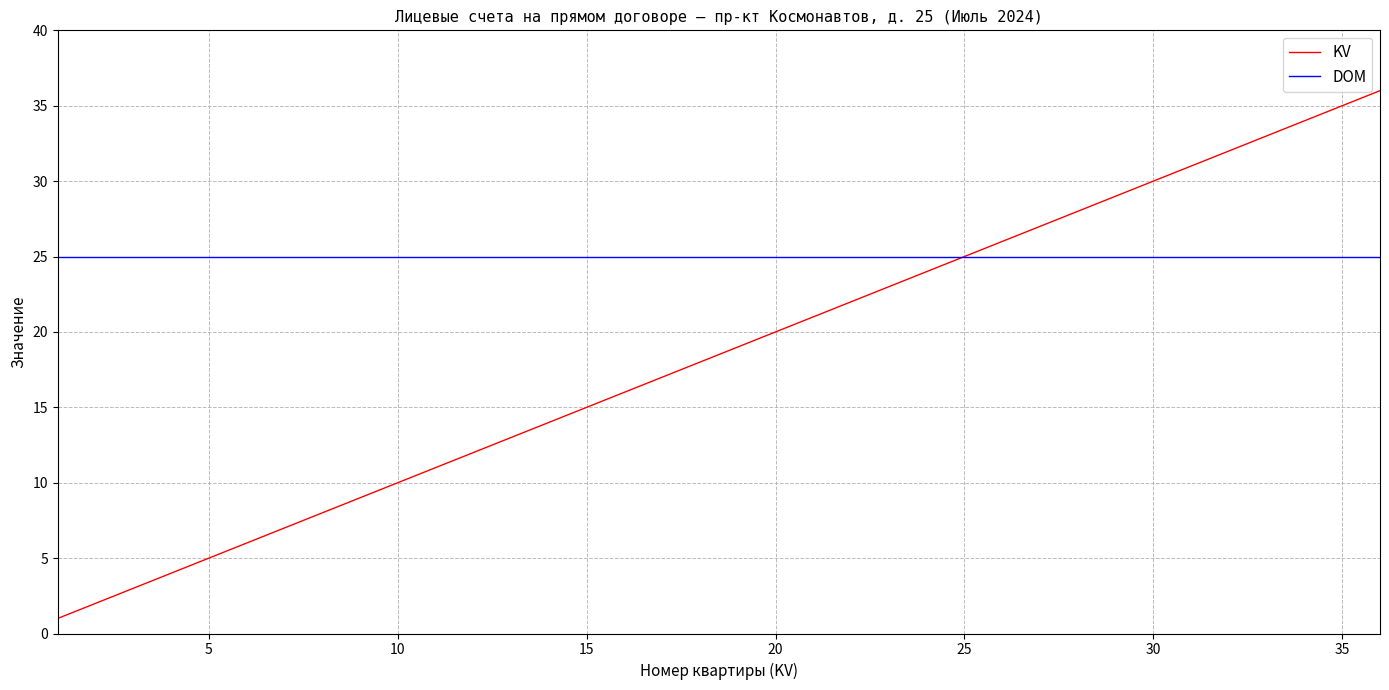

Reading left to right, extract all data points from this chart.

KV: 1	2	3	4	5	6	7	8	9	10	11	12	13	14	15	16	17	18	19	20	21	22	23	24	25	26	27	28	29	30	31	32	33	34	35	36
DOM: 25	25	25	25	25	25	25	25	25	25	25	25	25	25	25	25	25	25	25	25	25	25	25	25	25	25	25	25	25	25	25	25	25	25	25	25